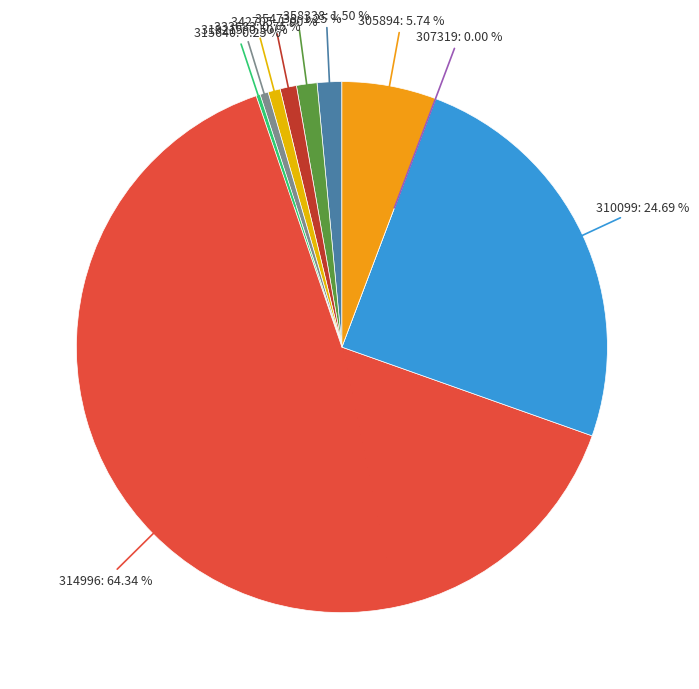

Which slice is the smallest?

307319